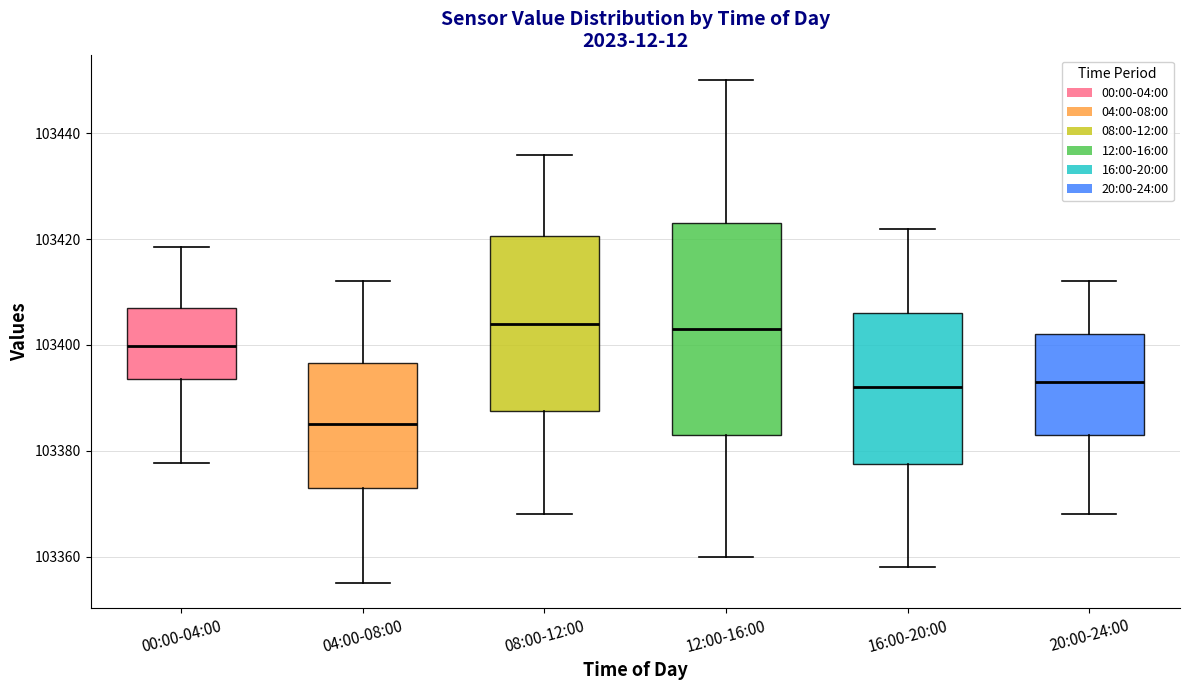

Reading left to right, transcribe this box plot: for each box, give where its median line is, the range the box spans, and where its two whiskers end, as read against the y-axis. The values are not printed on the chart, so give them approximately, as read against the axis.

00:00-04:00: median 103400, box 103394 to 103406, whiskers 103378 to 103418
04:00-08:00: median 103386, box 103374 to 103396, whiskers 103356 to 103412
08:00-12:00: median 103404, box 103388 to 103420, whiskers 103368 to 103436
12:00-16:00: median 103404, box 103384 to 103424, whiskers 103360 to 103450
16:00-20:00: median 103392, box 103378 to 103406, whiskers 103358 to 103422
20:00-24:00: median 103394, box 103384 to 103402, whiskers 103368 to 103412